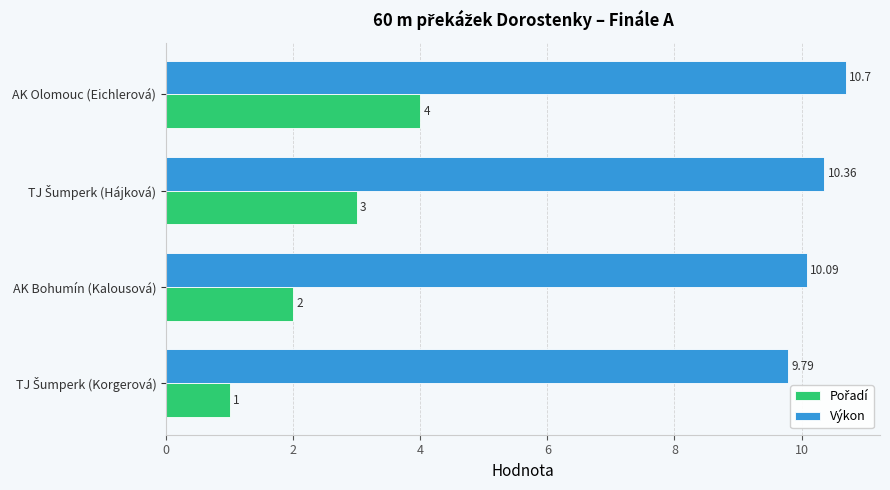

Where is Výkon nearest to the value 10?

AK Bohumín (Kalousová)